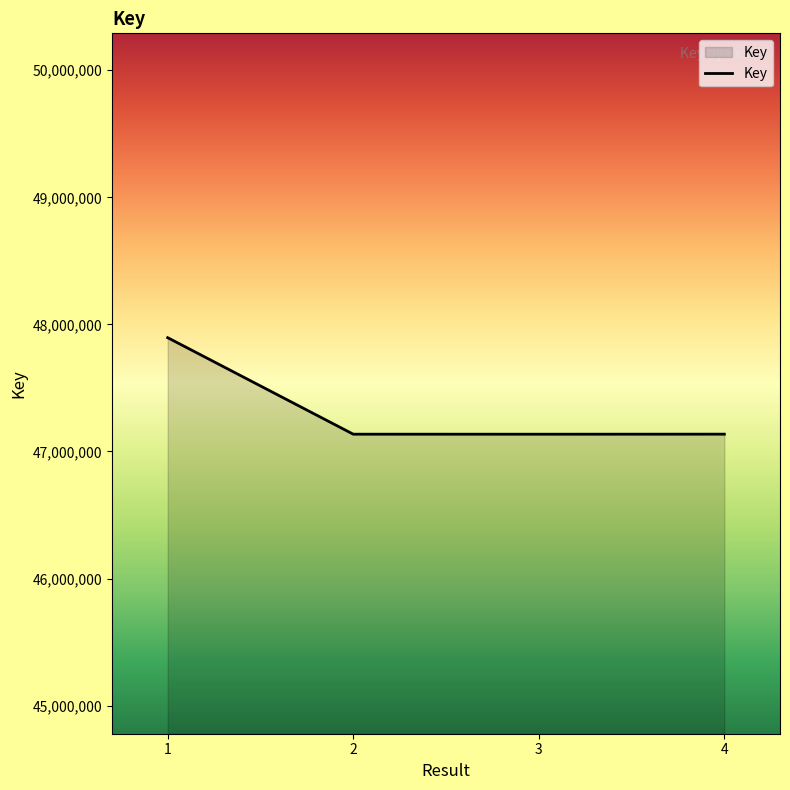

What is the greatest value displayed?

47895489